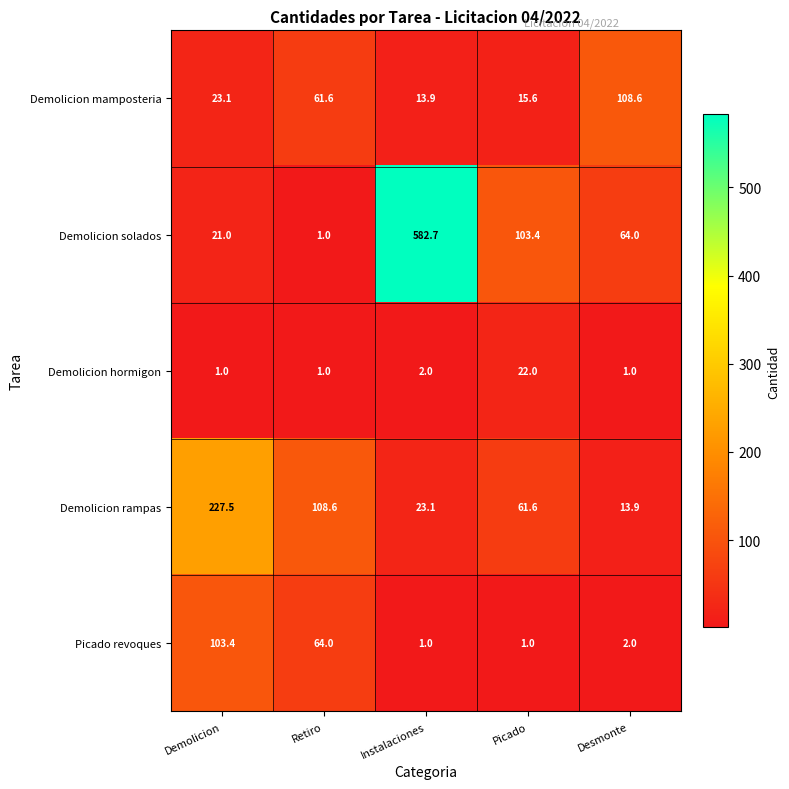

Which series has the widest spread of values?

Demolicion solados